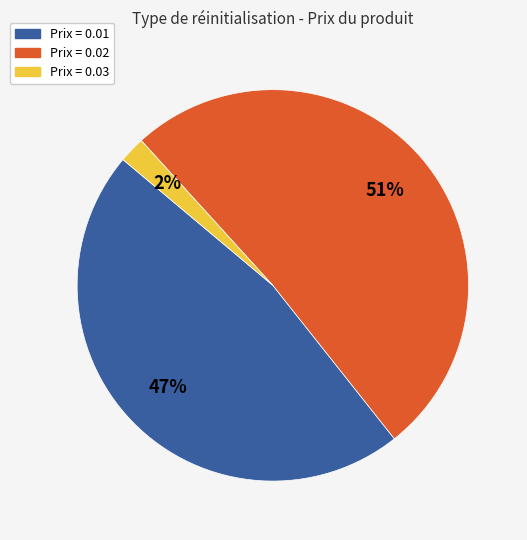

To the nearest percent, what is the average slice percentage?

33%